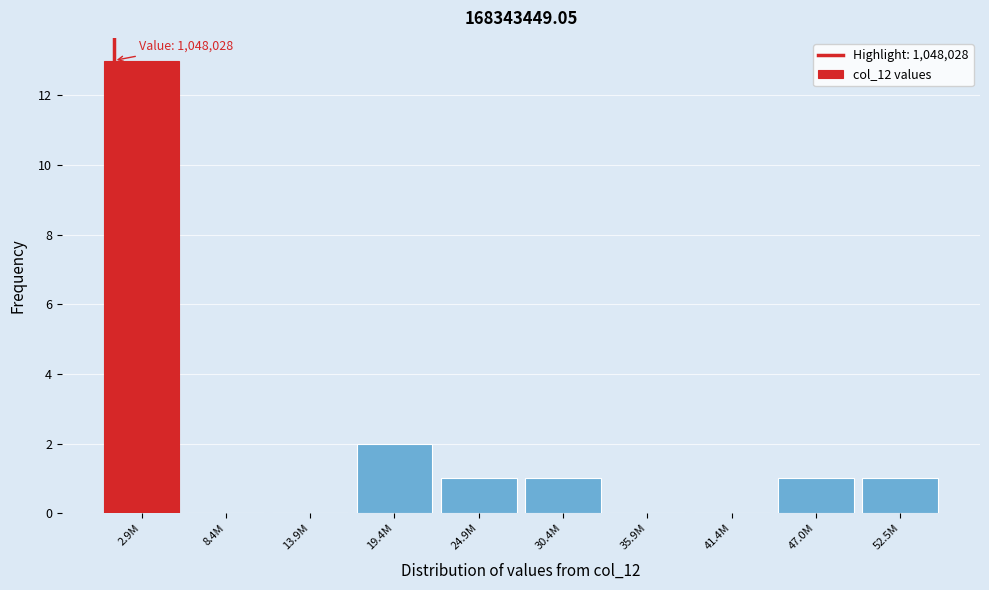

Reading right to left, transcribe all the data shown in this chart.

52.5M=1	47.0M=1	41.4M=0	35.9M=0	30.4M=1	24.9M=1	19.4M=2	13.9M=0	8.4M=0	2.9M=13